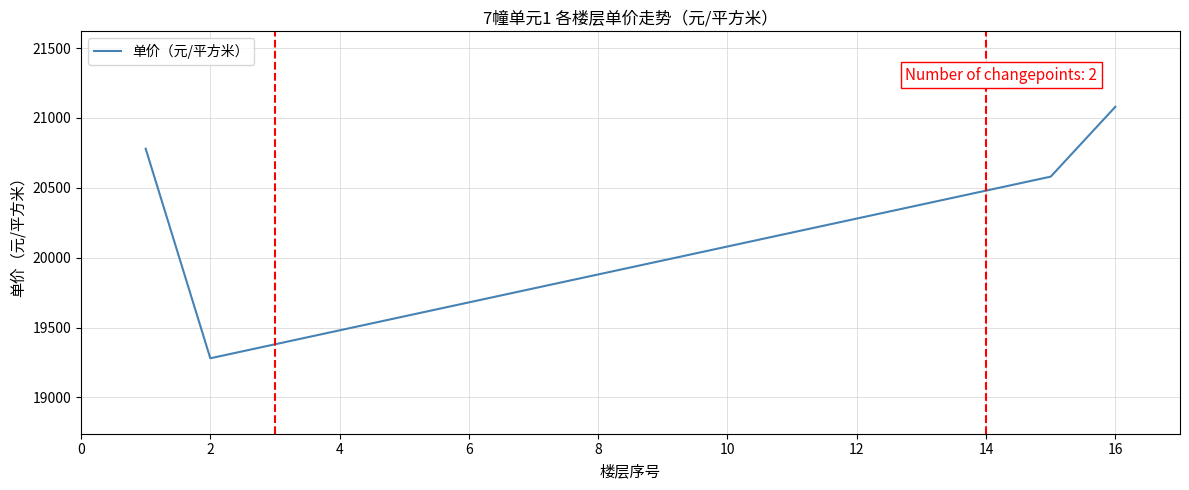

What is the greatest value displayed?

21080